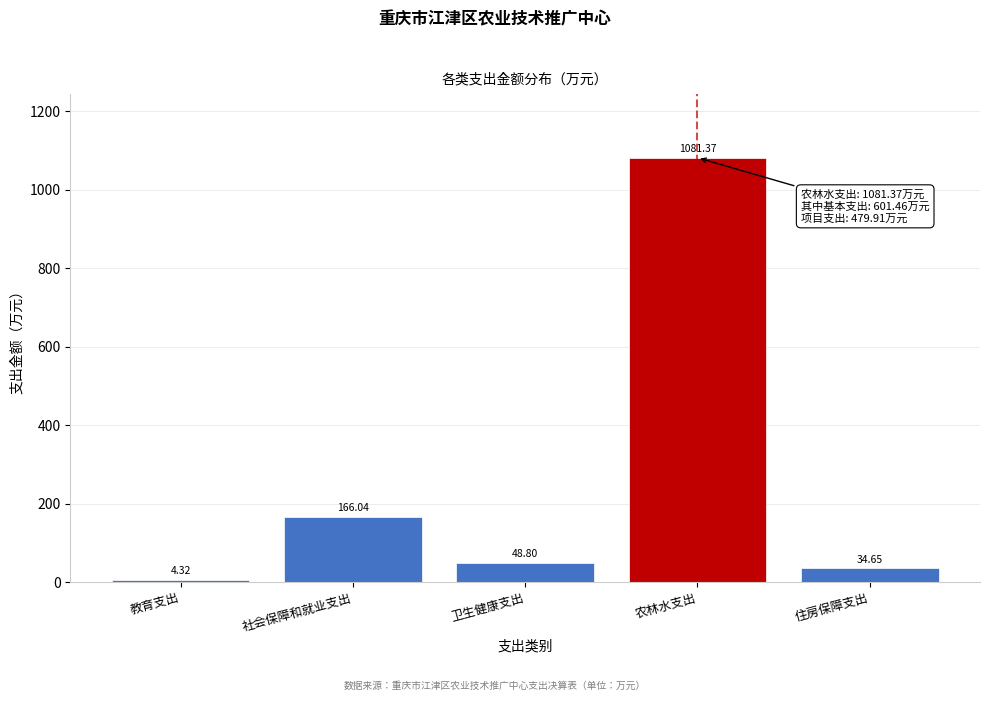

Between 住房保障支出 and 社会保障和就业支出, which is larger?

社会保障和就业支出